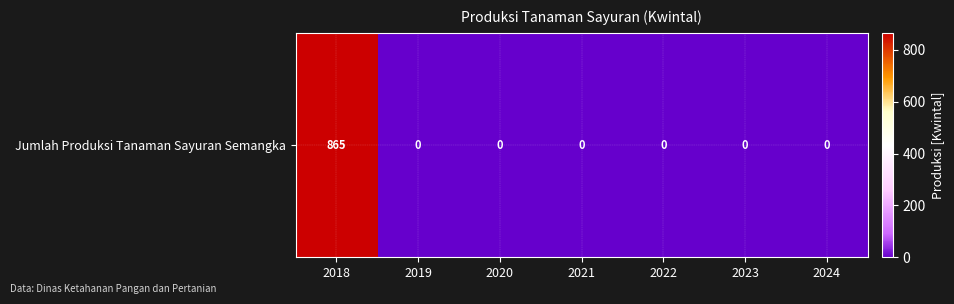

How many series are shown in this chart?

1